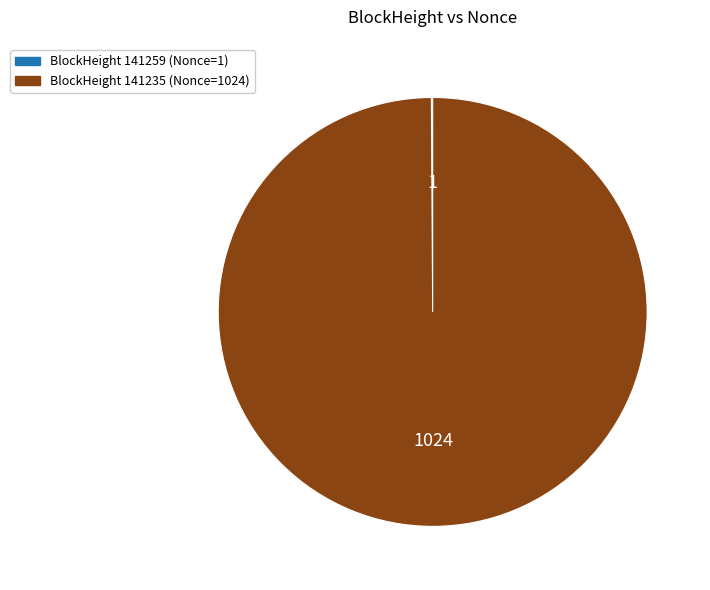

What is the majority slice?

BlockHeight 141235 (Nonce=1024)